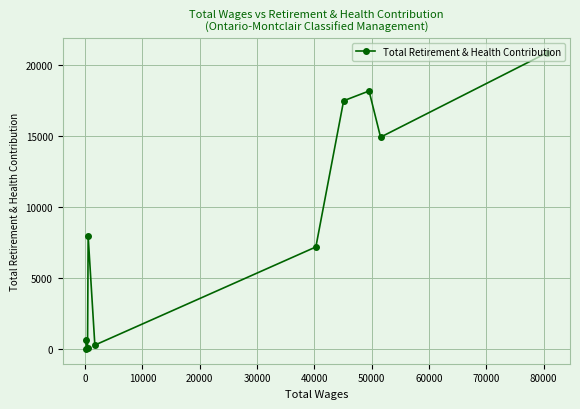

What is the average value?

8770